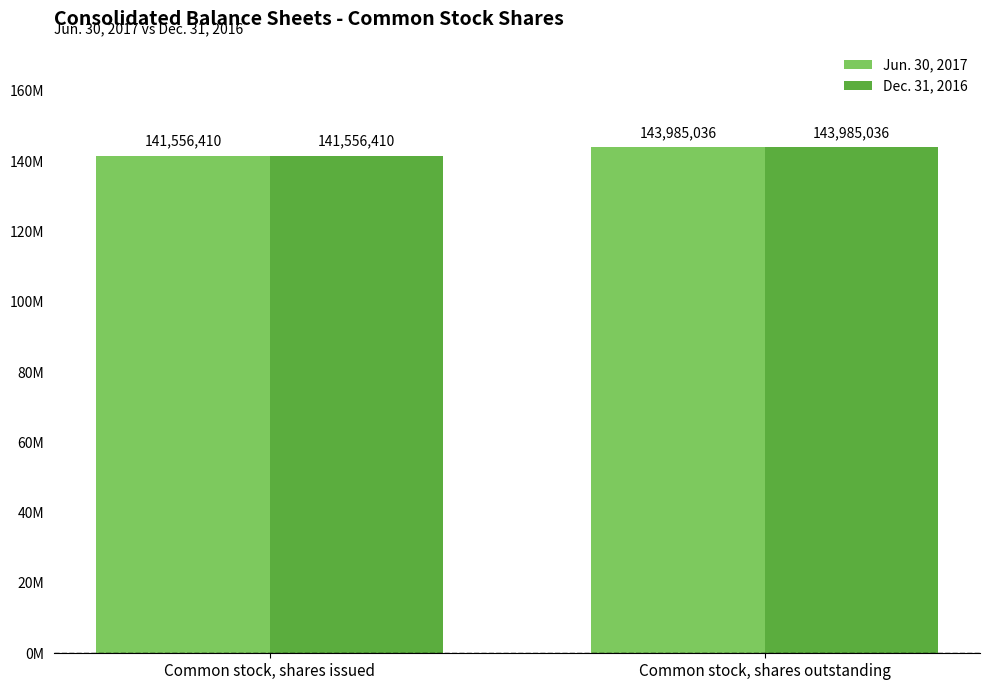

Reading left to right, extract all data points from this chart.

Jun. 30, 2017: 141556410	143985036
Dec. 31, 2016: 141556410	143985036